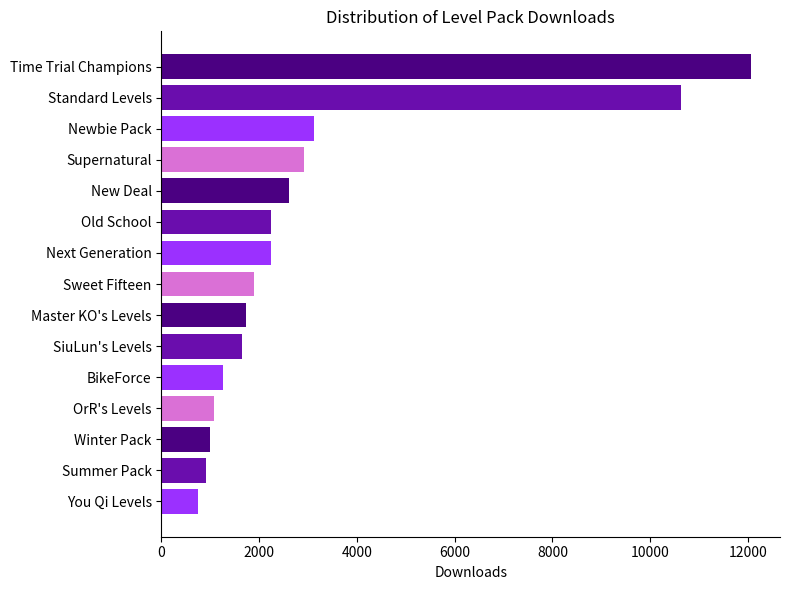

What is the value of the 4th bar from the top?

2912